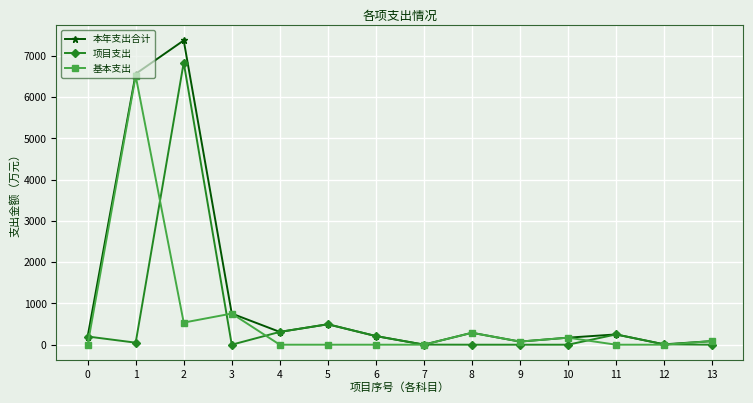

How many values in the 本年支出合计 series exceed 248?

7